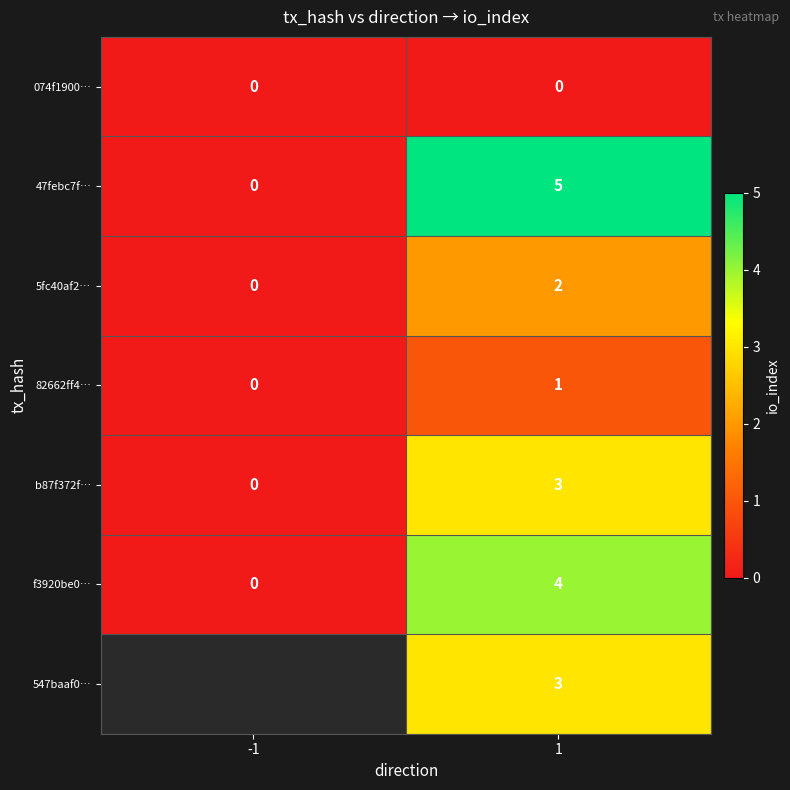

Is the value of 82662ff4… at 1 greater than the value of f3920be0… at 1?

No